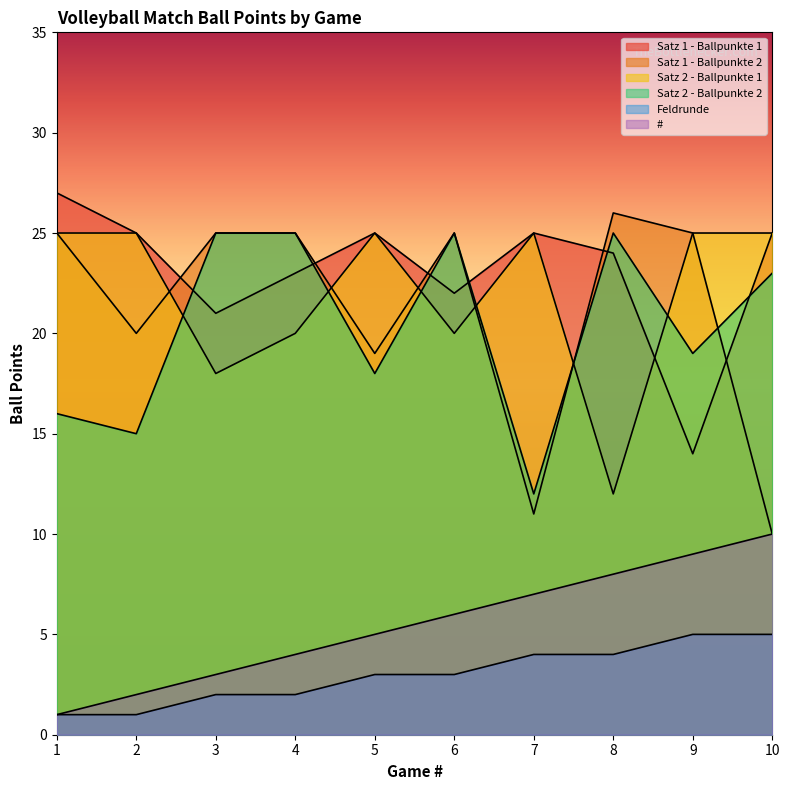

How many interior local peaks does the Satz 1 - Ballpunkte 1 series have?

2